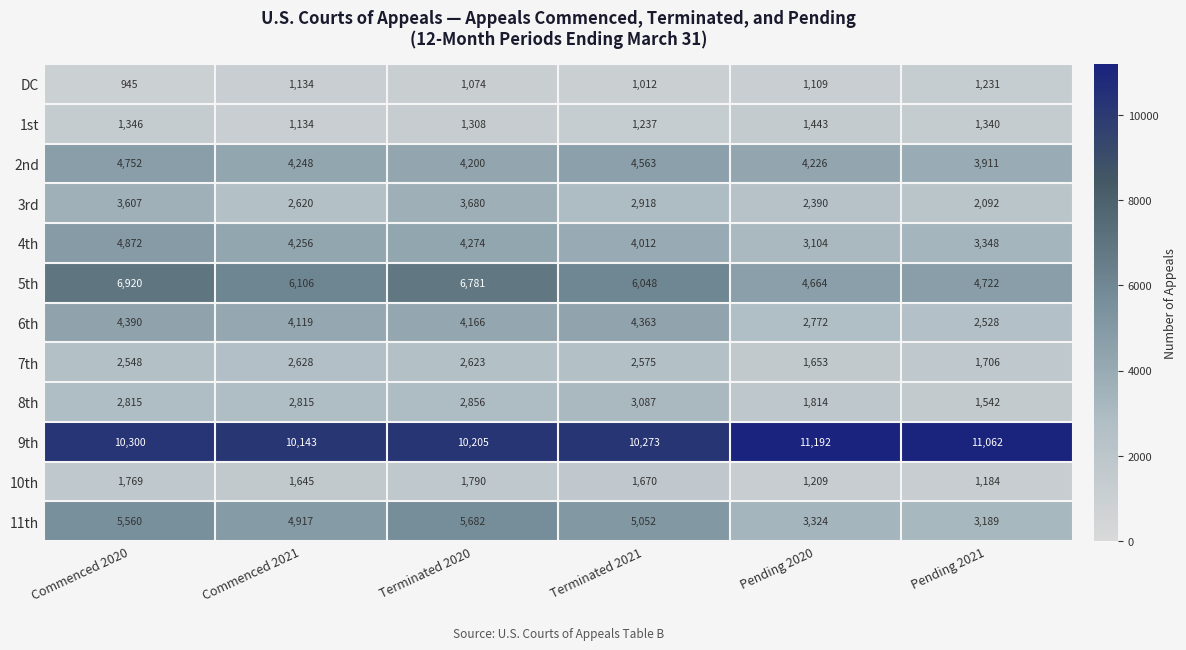

Is it true that 10th equals 1769 at Commenced 2020?

True